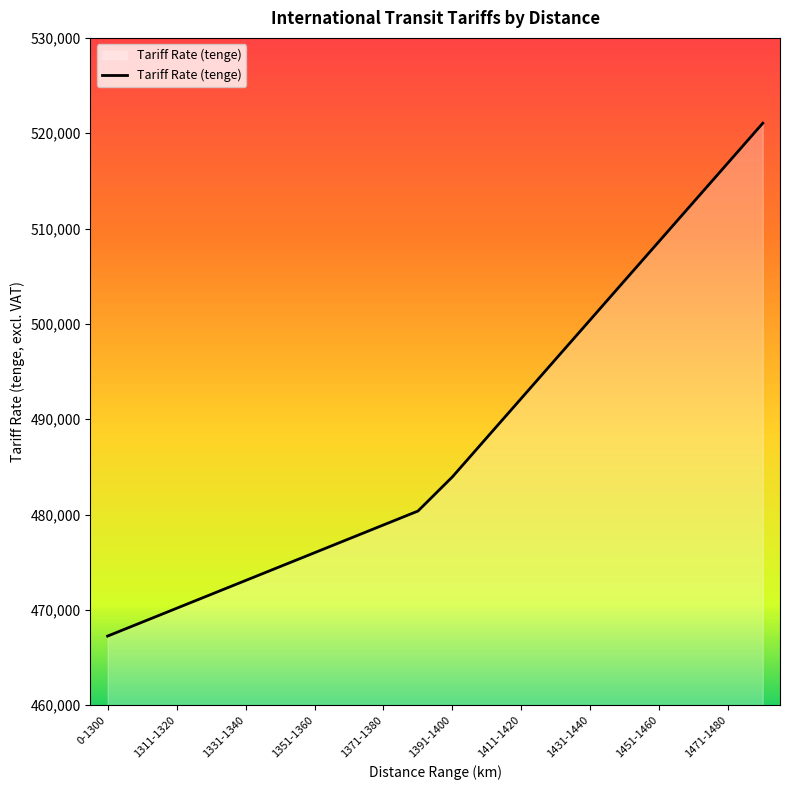

What is the difference between the maximum and minimum values?

53792.9